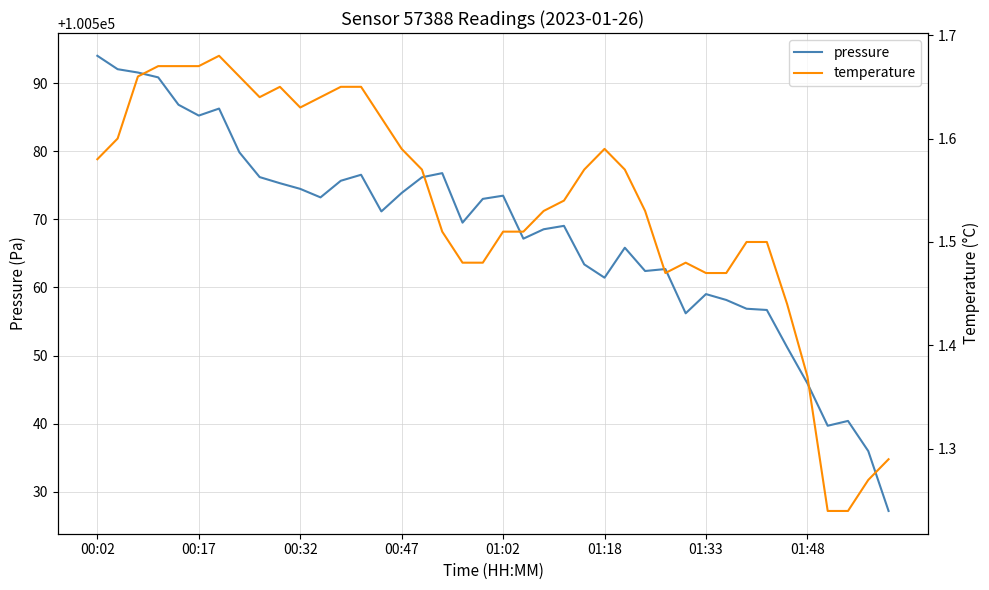

Reading right to left, transcribe all the data shown in this chart.

pressure: 100527.2	100536.0	100540.4	100539.7	100545.9	100551.2	100556.7	100556.9	100558.2	100559.0	100556.2	100562.7	100562.4	100565.8	100561.4	100563.4	100569.1	100568.6	100567.2	100573.5	100573.0	100569.5	100576.8	100576.2	100573.9	100571.2	100576.6	100575.7	100573.2	100574.5	100575.3	100576.2	100579.9	100586.3	100585.2	100586.8	100590.9	100591.6	100592.1	100594.0
temperature: 1.3	1.3	1.2	1.2	1.4	1.4	1.5	1.5	1.5	1.5	1.5	1.5	1.5	1.6	1.6	1.6	1.5	1.5	1.5	1.5	1.5	1.5	1.5	1.6	1.6	1.6	1.6	1.6	1.6	1.6	1.6	1.6	1.7	1.7	1.7	1.7	1.7	1.7	1.6	1.6